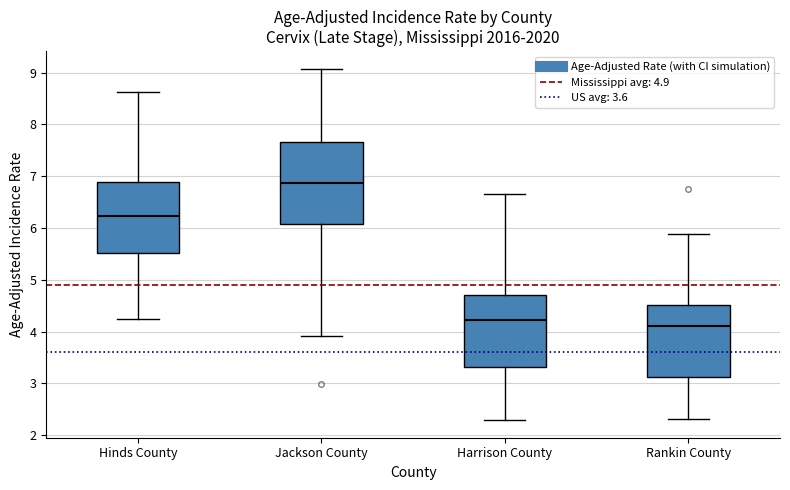

Reading left to right, transcribe this box plot: for each box, give where its median line is, the range the box spans, and where its two whiskers end, as read against the y-axis. The values are not printed on the chart, so give them approximately, as read against the axis.

Hinds County: median 6.2, box 5.5 to 6.9, whiskers 4.3 to 8.6
Jackson County: median 6.9, box 6.1 to 7.7, whiskers 3.9 to 9.1
Harrison County: median 4.2, box 3.3 to 4.7, whiskers 2.3 to 6.7
Rankin County: median 4.1, box 3.1 to 4.5, whiskers 2.3 to 5.9